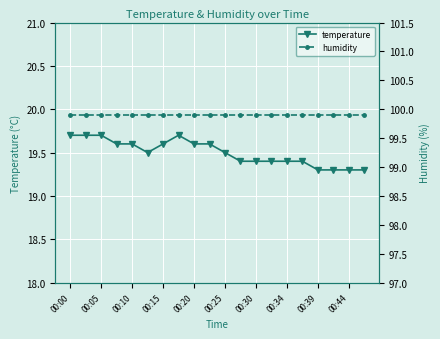

True or false: temperature has a value of 32.3 at 00:30.

False